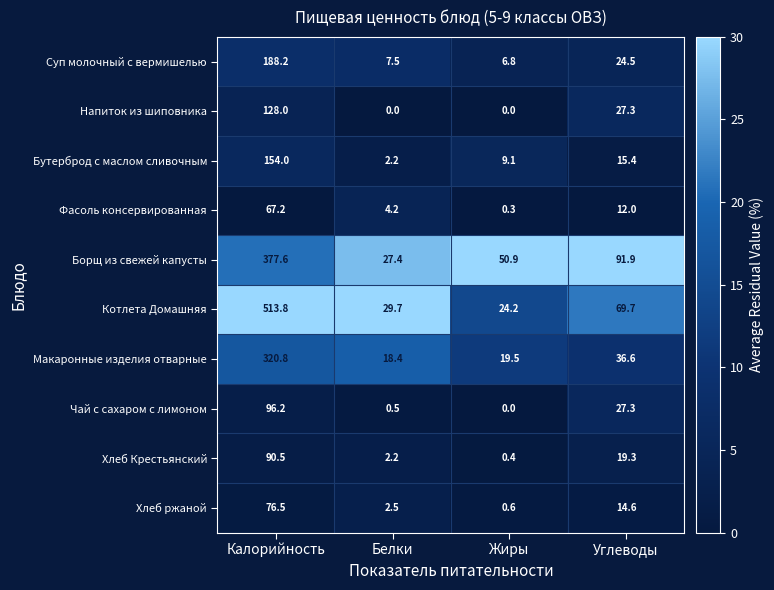

Is it true that Макаронные изделия отварные equals 12.7 at Белки?

False